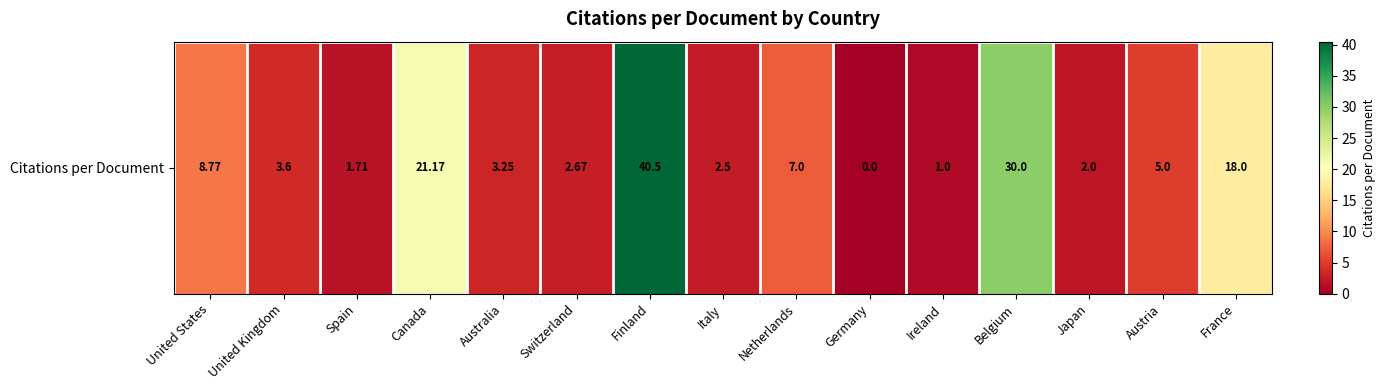

Rank the categories by value from highest to lowest.

Finland, Belgium, Canada, France, United States, Netherlands, Austria, United Kingdom, Australia, Switzerland, Italy, Japan, Spain, Ireland, Germany